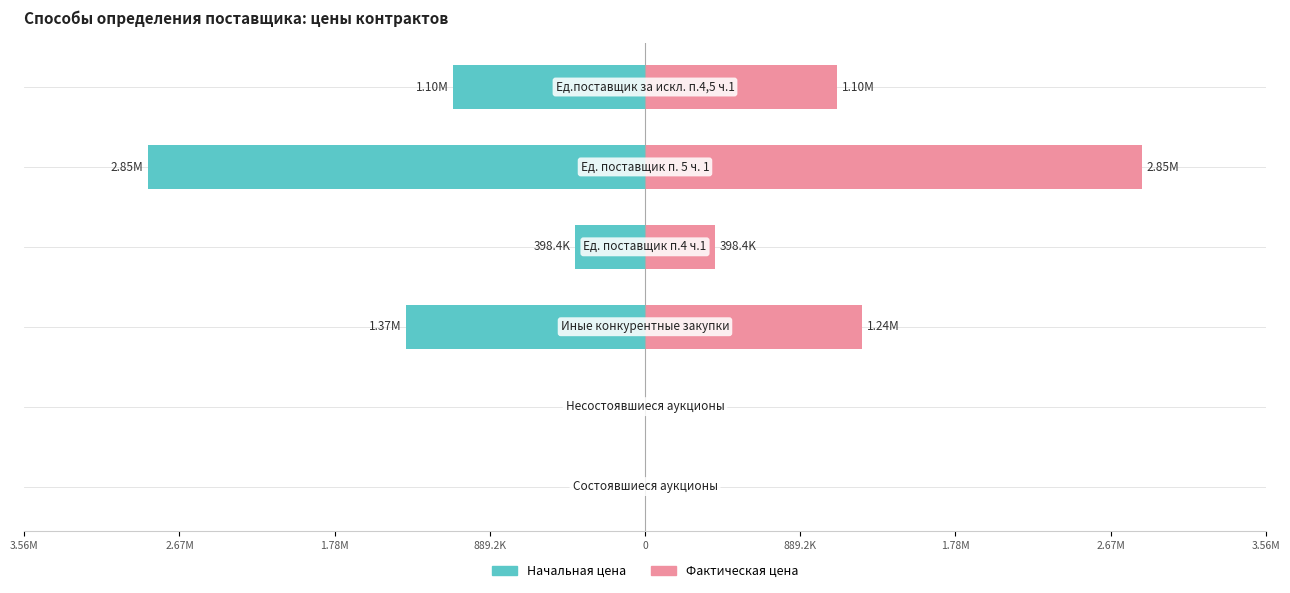

Count the number of data series in this chart.

2